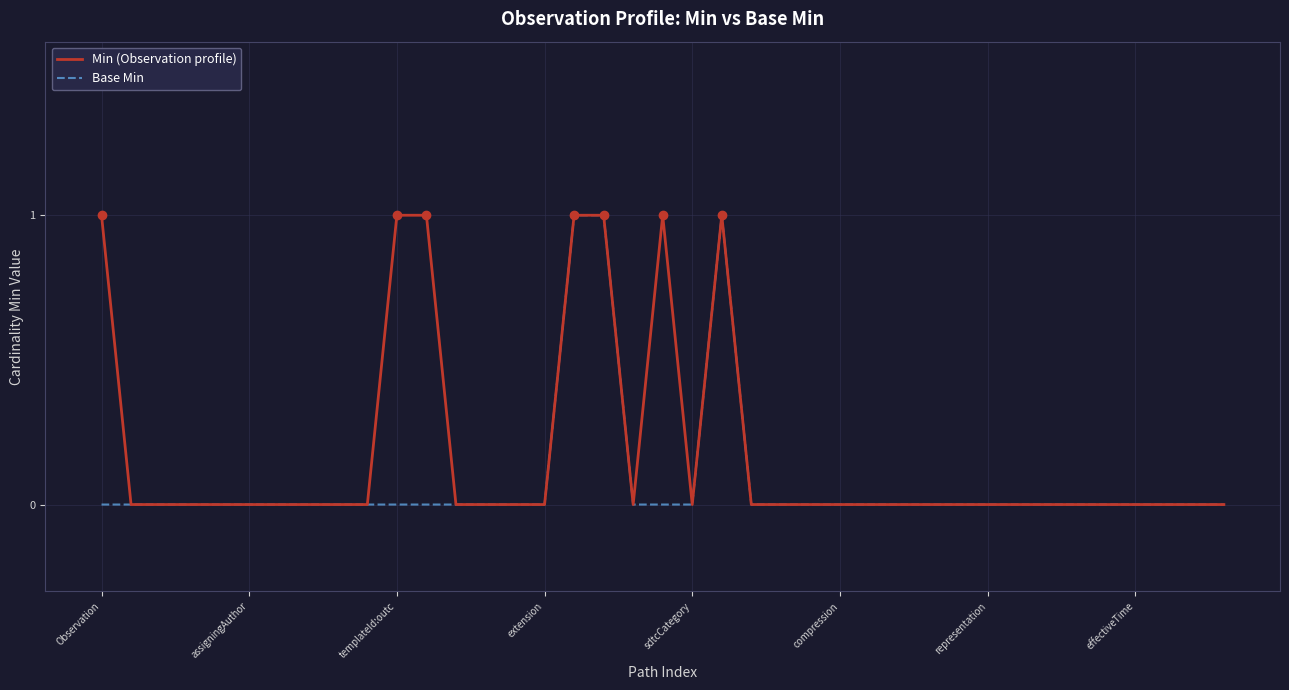

Rank the series by their average value, from highest to lowest.

Min (Observation profile), Base Min